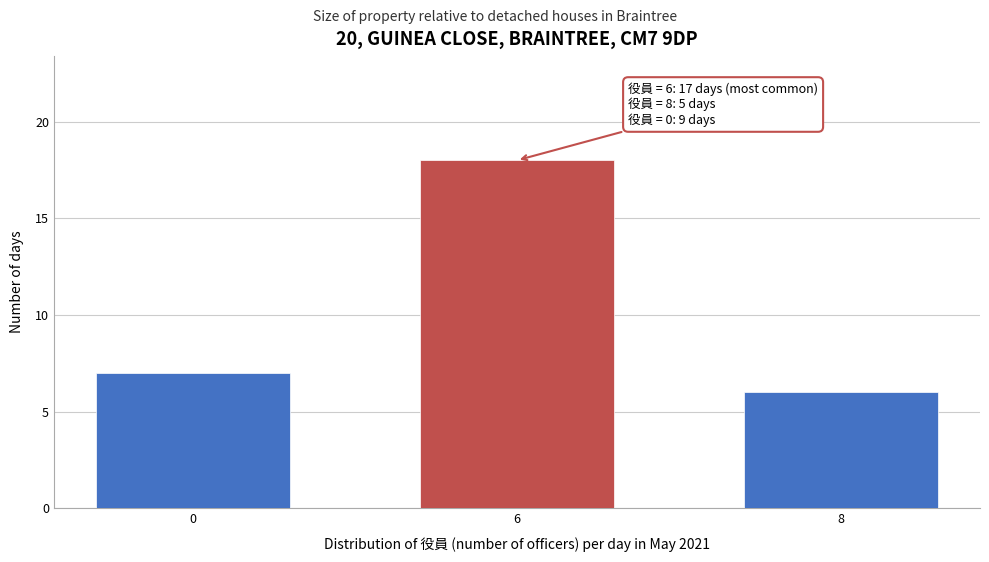

Reading right to left, extract all data points from this chart.

8=6	6=18	0=7